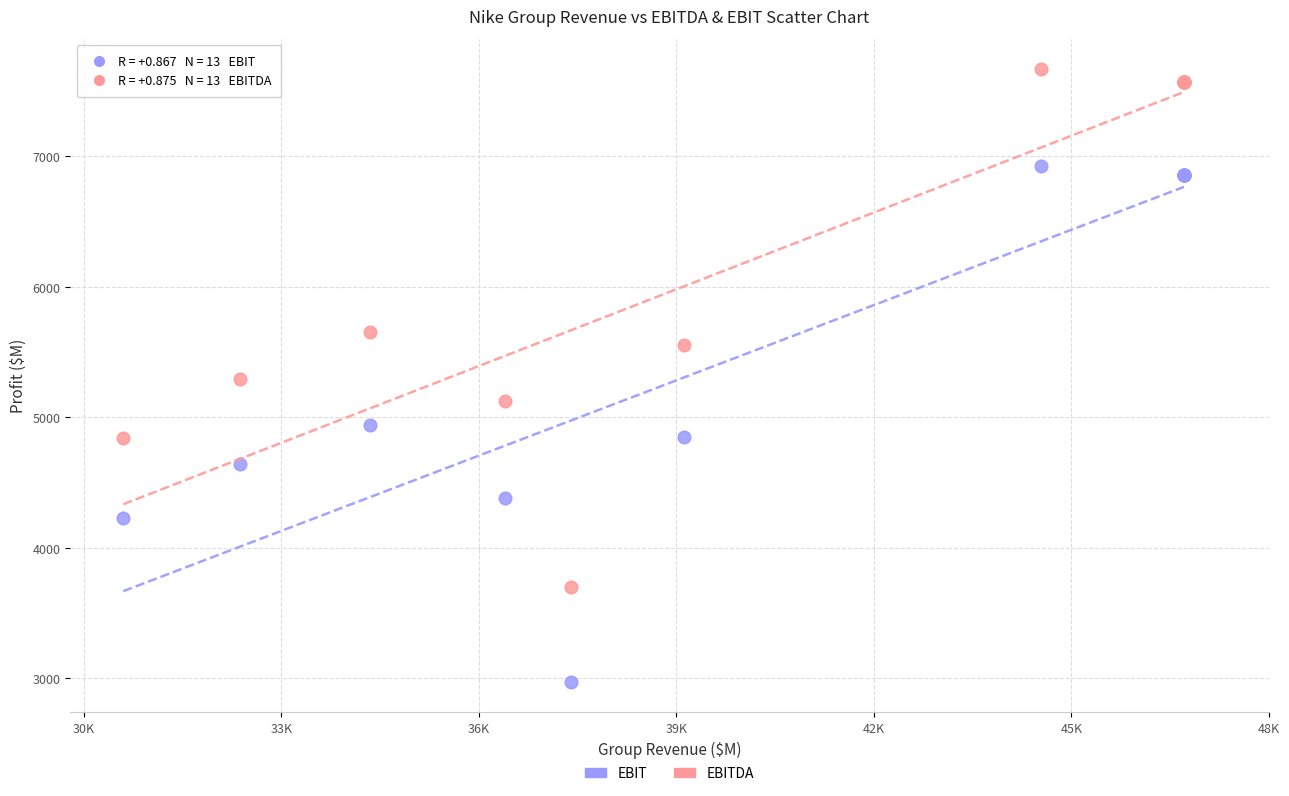

Which series contains the highest Y value?

EBITDA